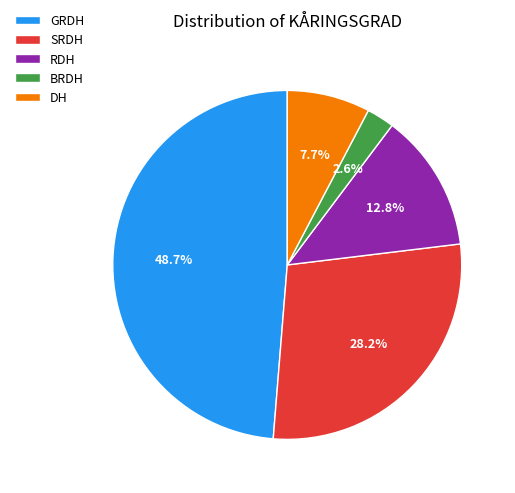

Count the number of slices in the pie.

5